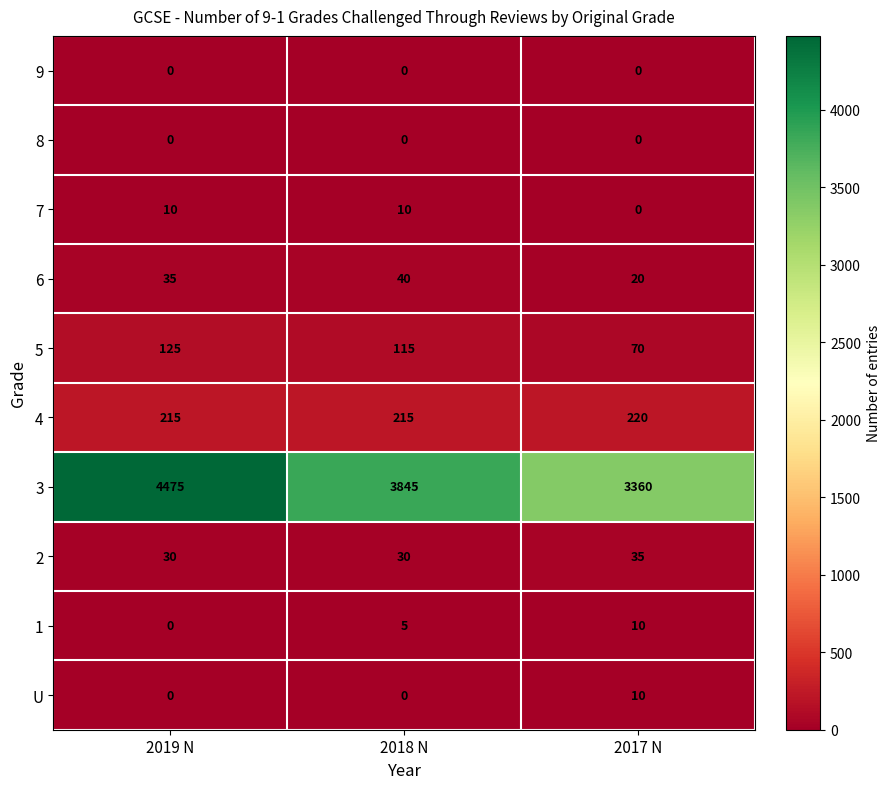

Which series has the widest spread of values?

3